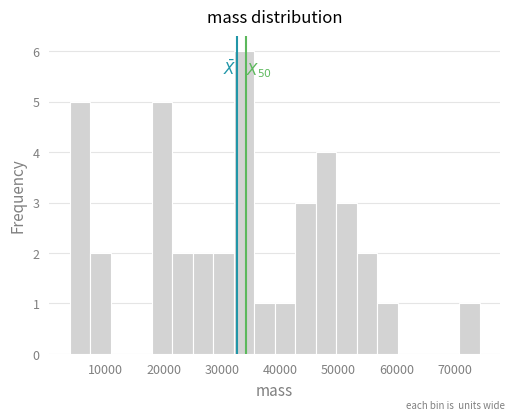

Read against the x-axis, roughly where is the centre of the tallest bar?

34000